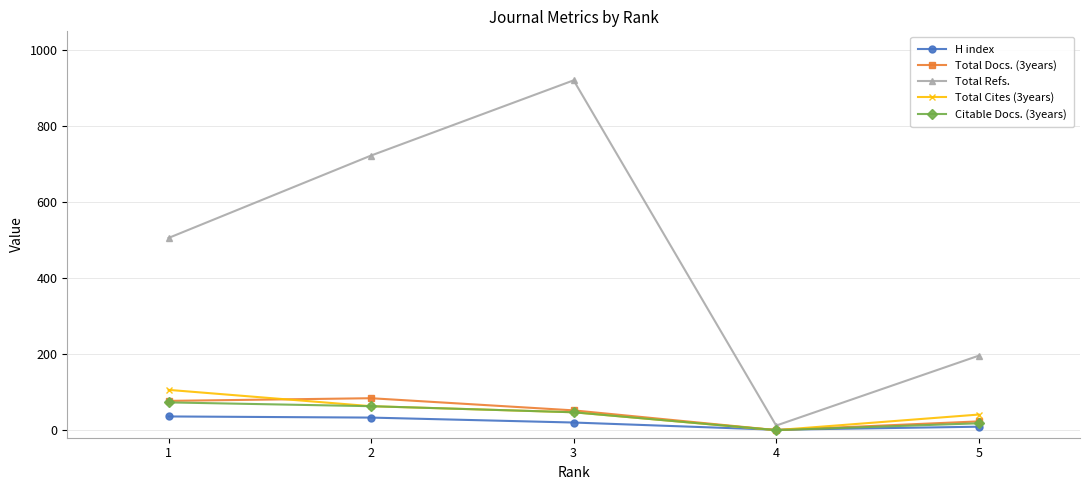

Which category has the lowest value in the Citable Docs. (3years) series?

4